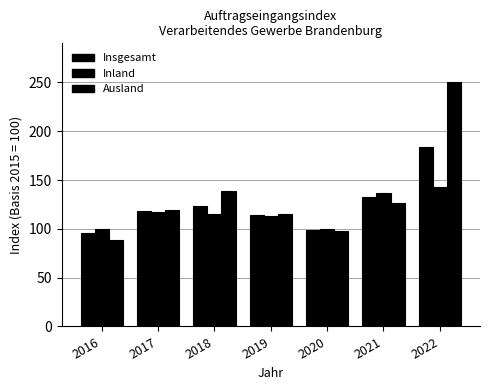

Between 2018 and 2017, which is larger?

2018